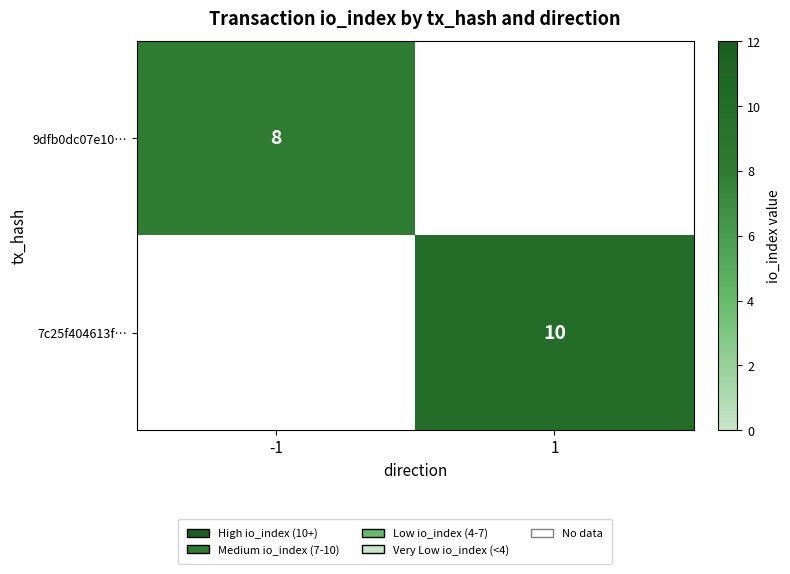

Is the value of 9dfb0dc07e10… at -1 greater than the value of 7c25f404613f… at -1?

No